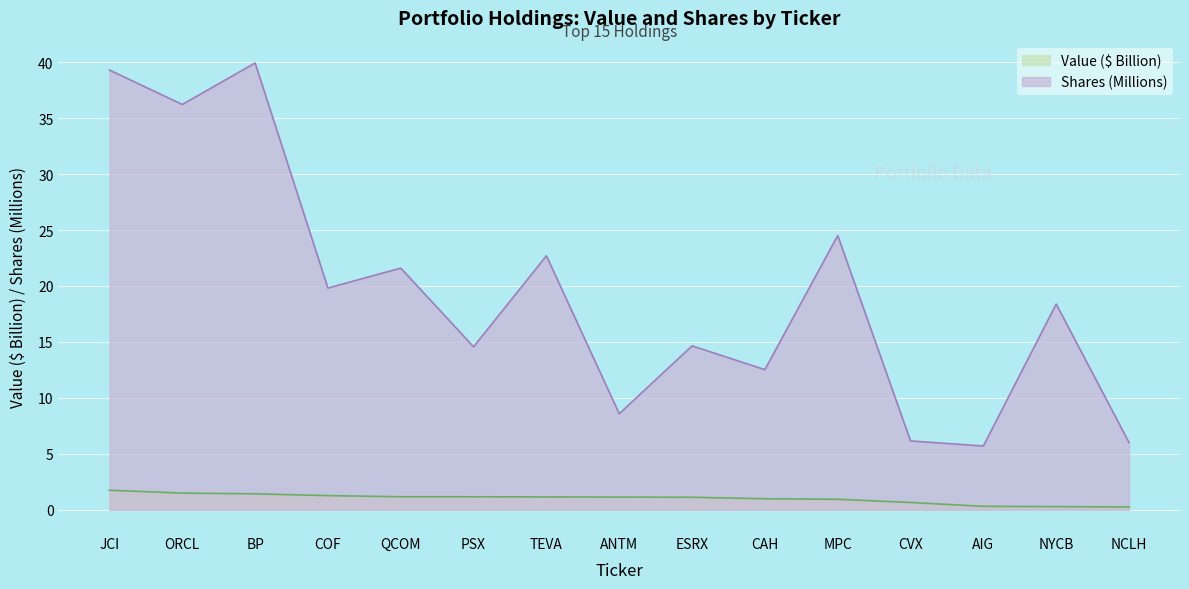

What is the difference between the maximum and minimum values in the Value ($) series?

1.5